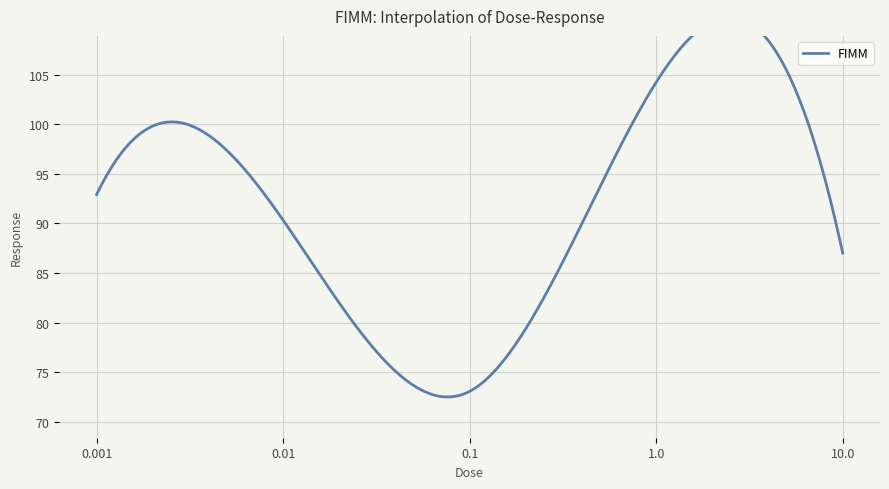

What is the sum of all values?

447.6